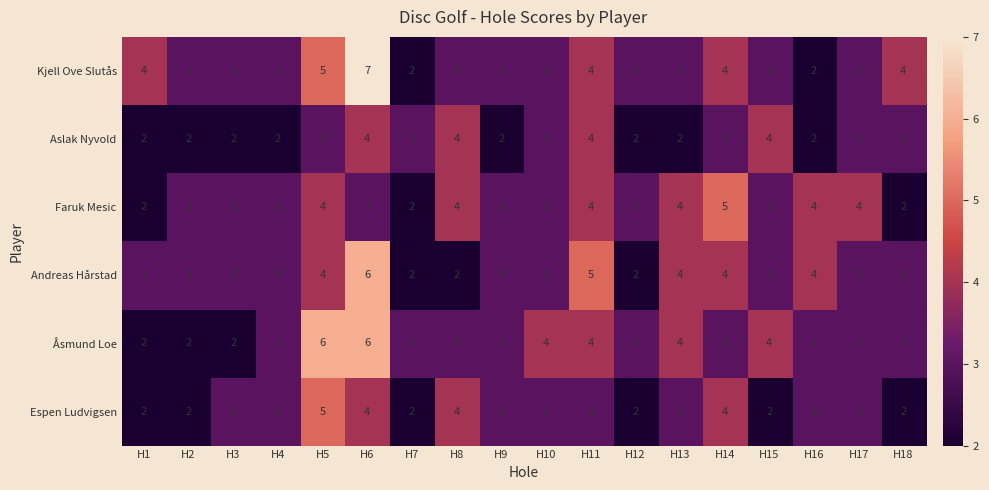

At which label does Espen Ludvigsen reach its peak?

H5